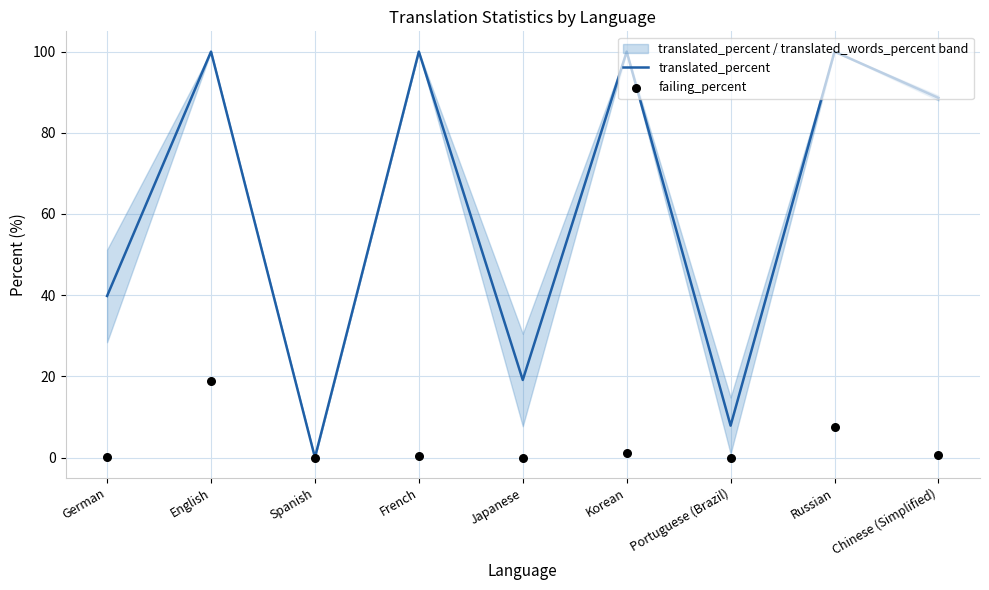

At which category is the sum across all series the highest?

English